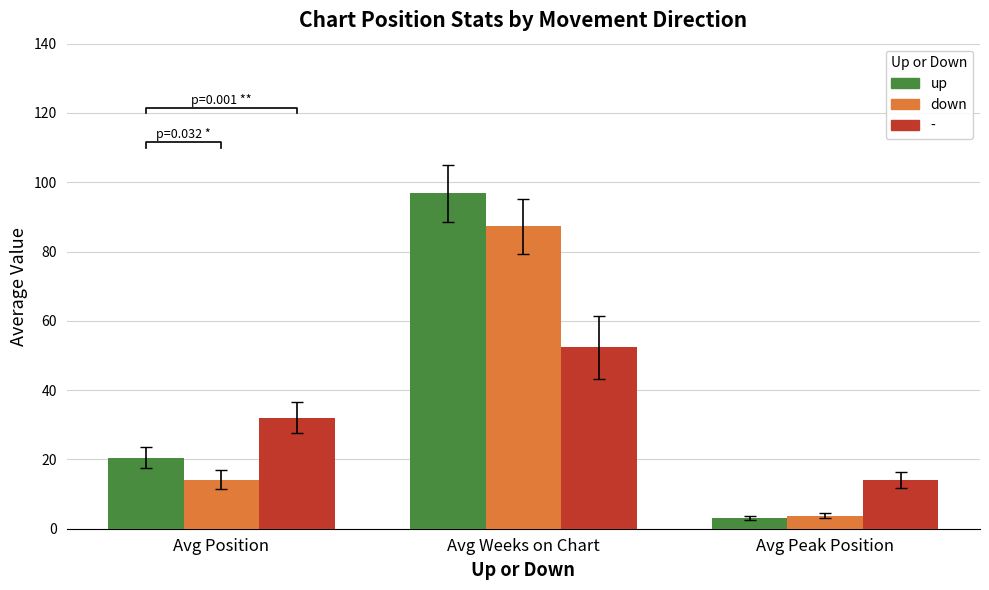

The up series shows 7.8 at Avg Position. True or false?

False